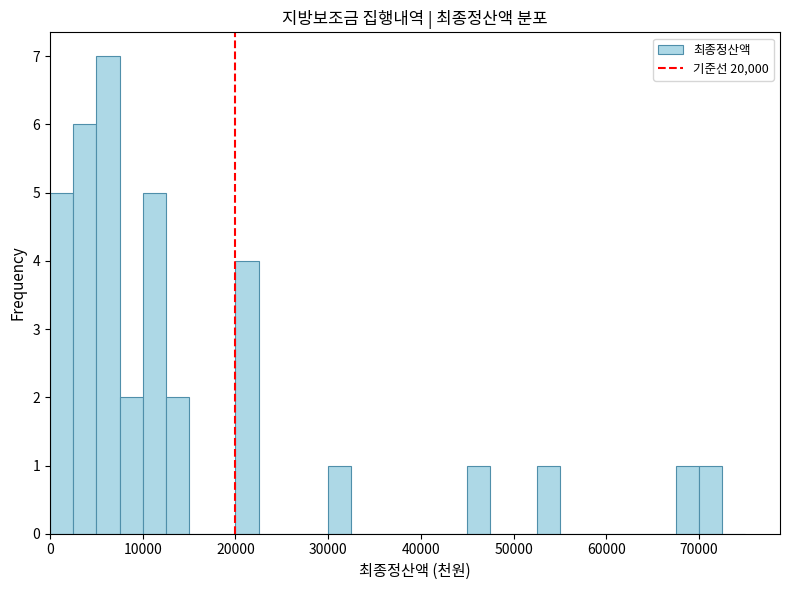

Read against the x-axis, roughly where is the centre of the tallest bar?

6000